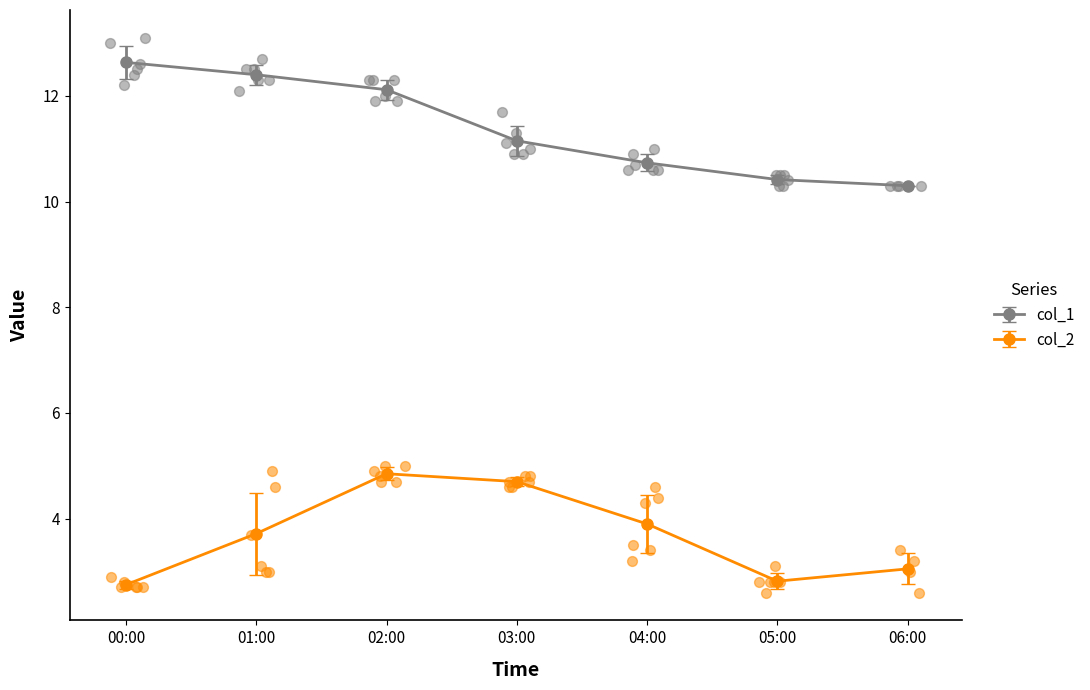

What are all the series names shown in the legend?

col_1, col_2